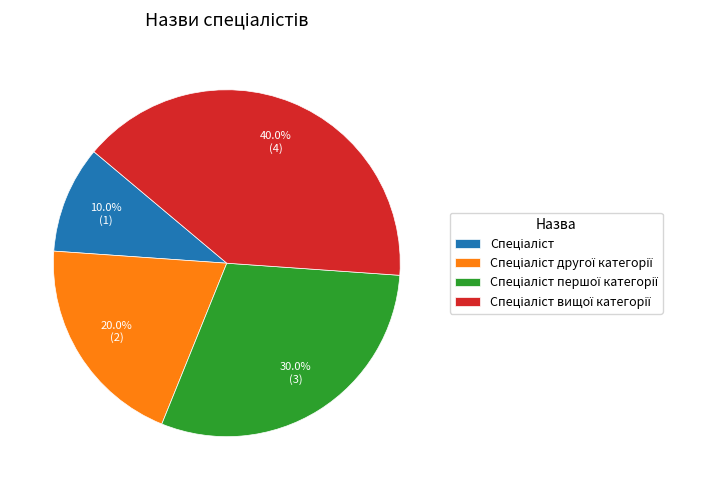

Is there any slice that represents more than half of the pie?

No